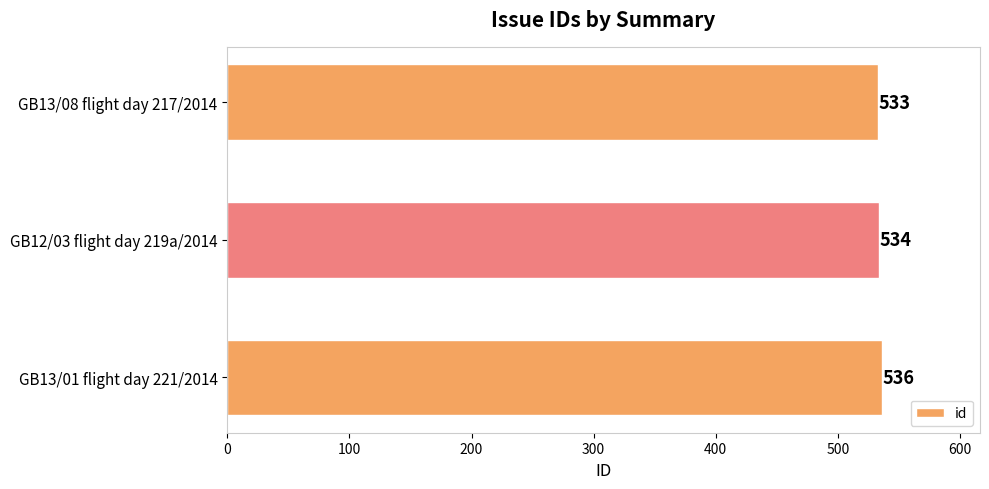

Are the bars horizontal?

Yes